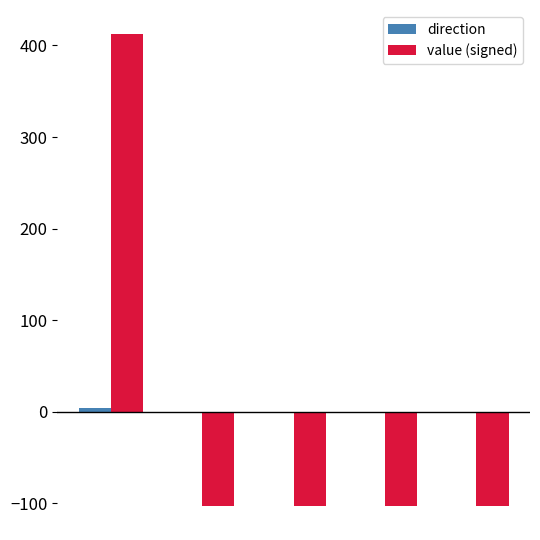

What is the maximum value shown in the chart?

412.9